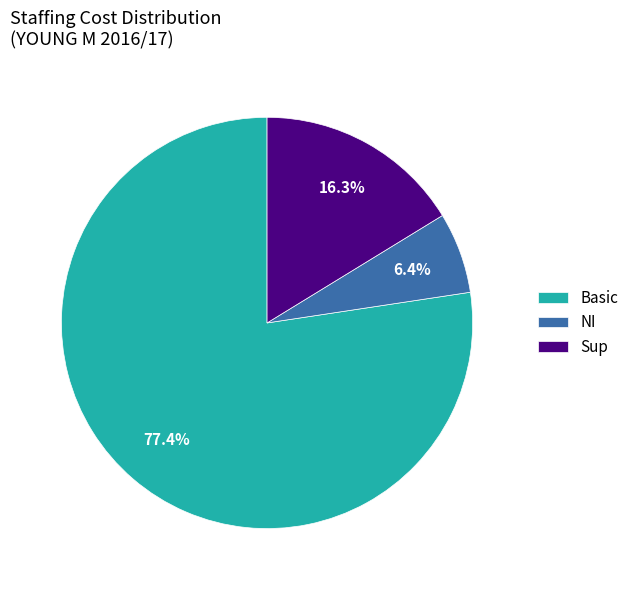

To the nearest percent, what is the difference between the largest and smallest slice percentages?

71%